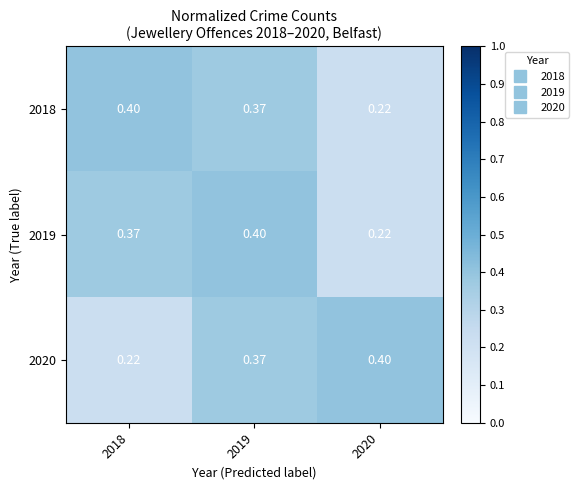

Is the value of 2020 at 2019 greater than the value of 2018 at 2018?

No